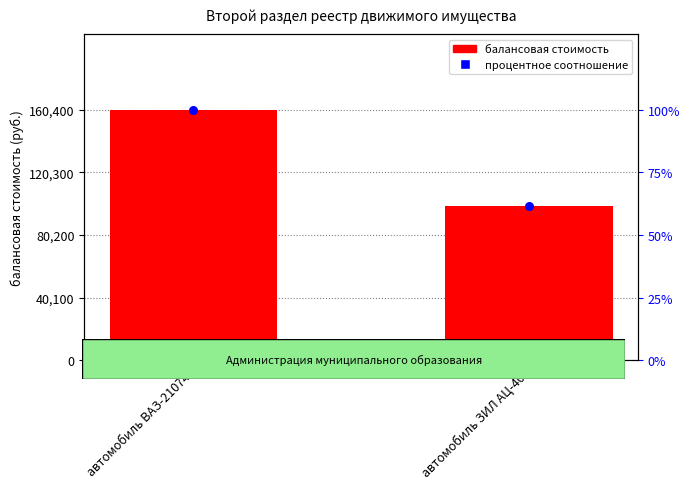

Which series reaches the minimum Y coordinate?

процентное соотношение